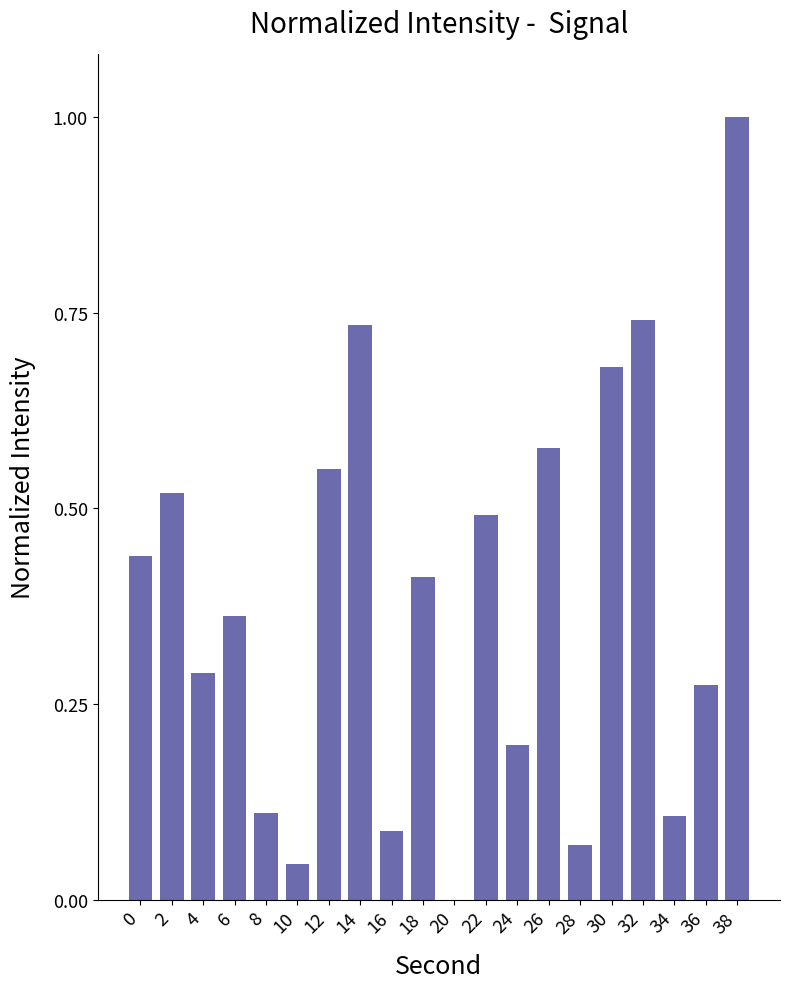

At which label is the value closest to 0?

20